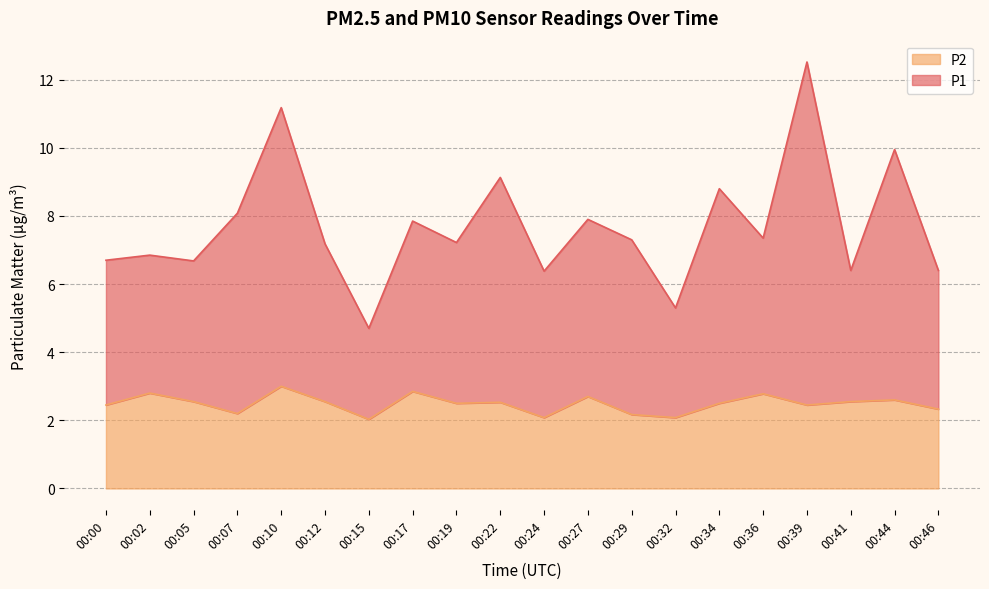

Where is the first local maximum for P1?

00:02